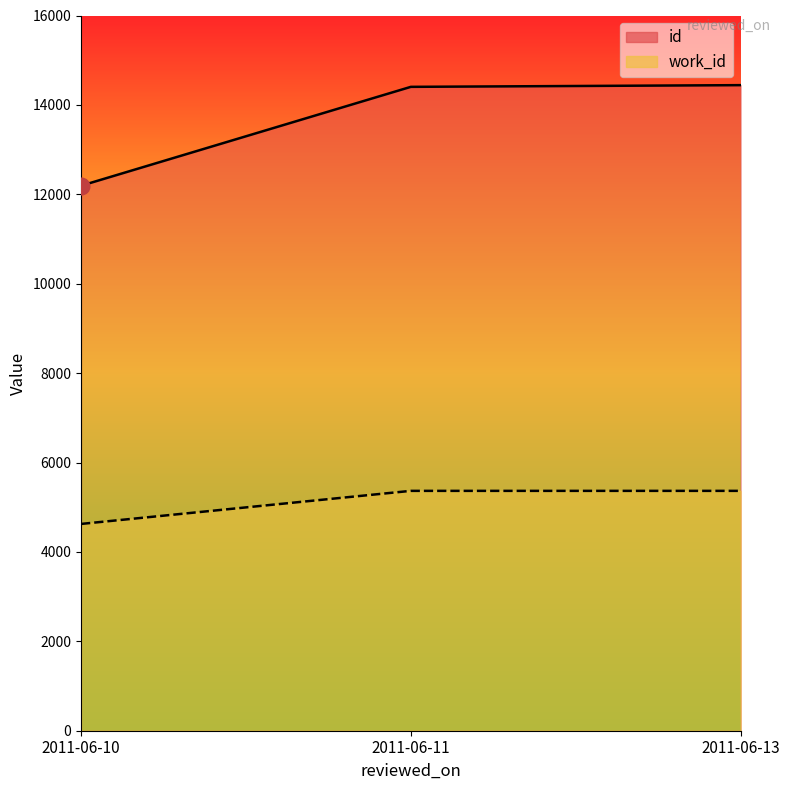

Reading left to right, transcribe all the data shown in this chart.

id: 12192	14404	14442
work_id: 4626	5366	5366